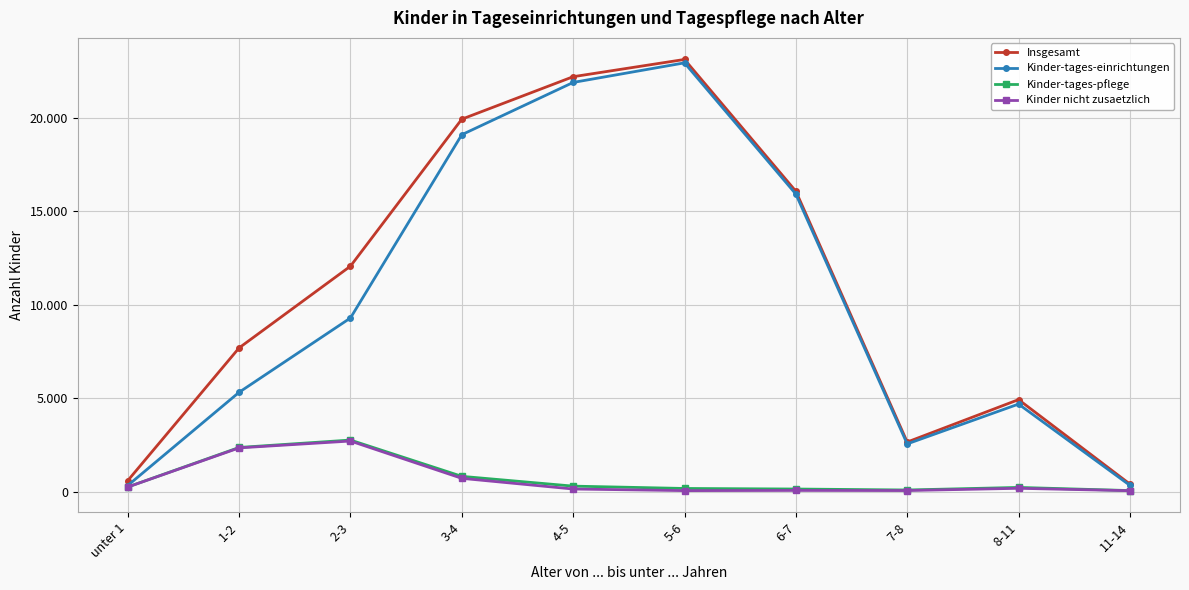

True or false: Insgesamt and Kinder-tages-einrichtungen intersect in this chart.

False